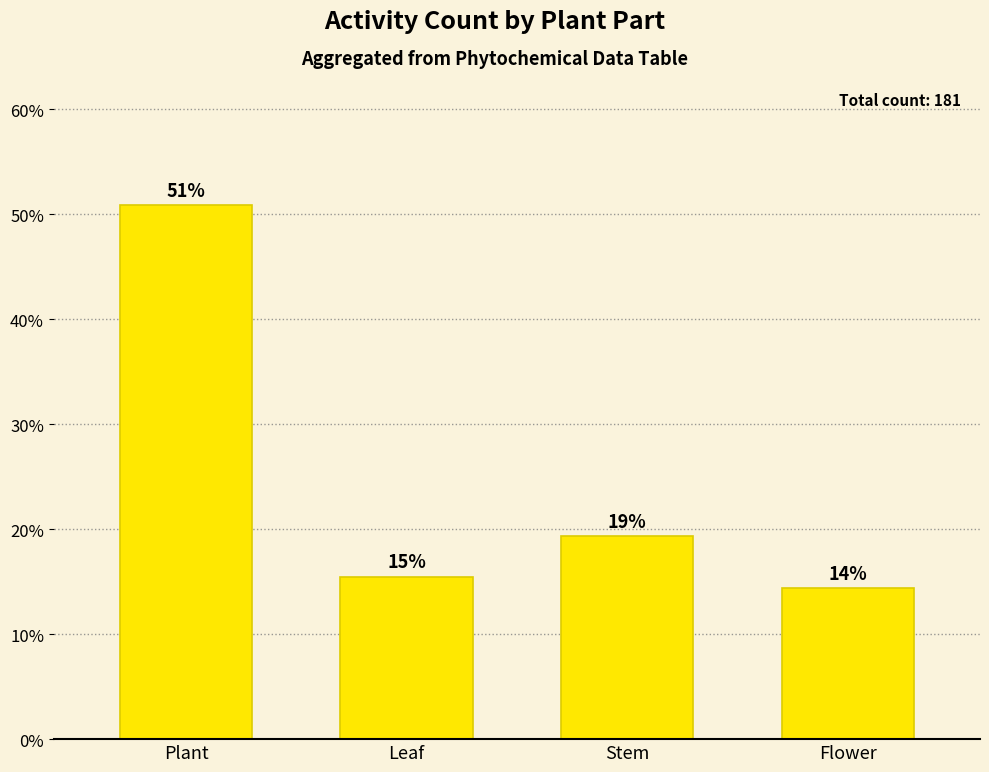

The value at Leaf is 15.5. True or false?

True